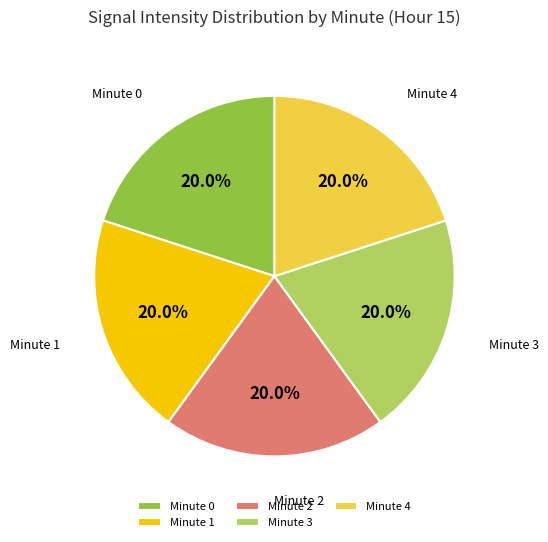

How much of the chart is everything except Minute 4?

80.0%